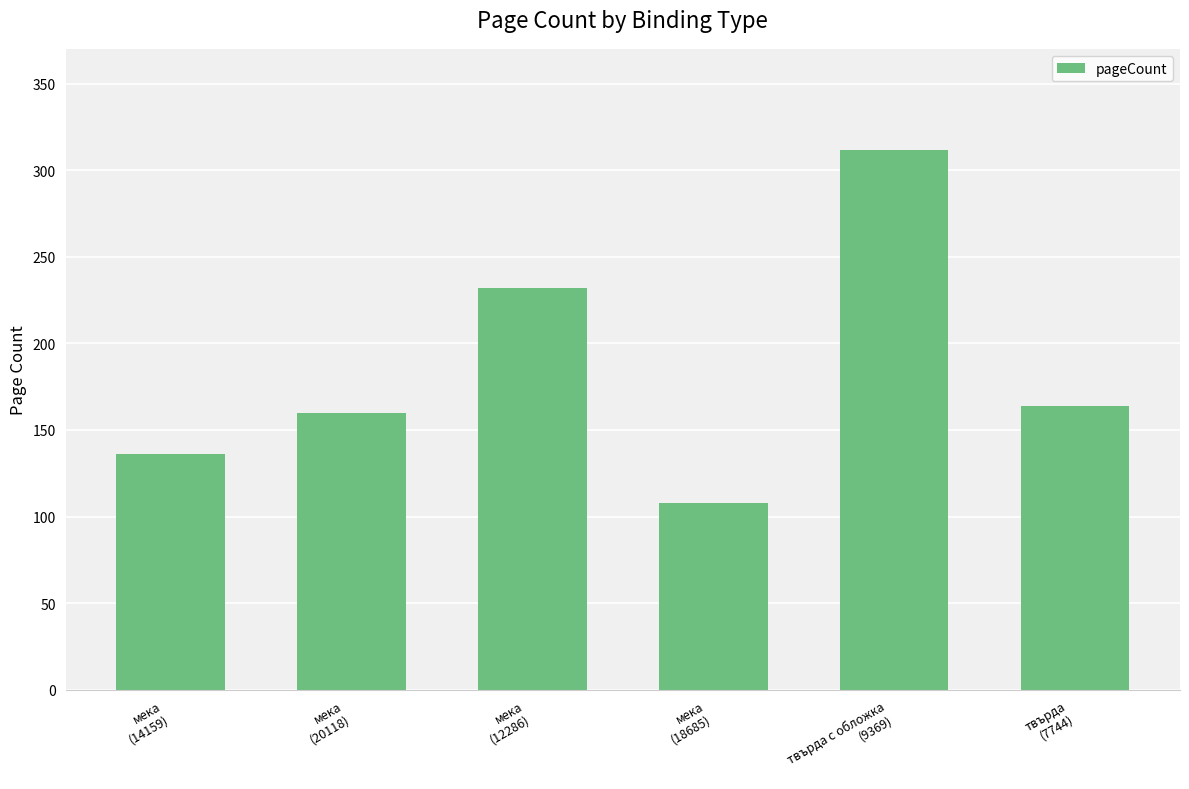

What position from the left is мека
(14159)?

1